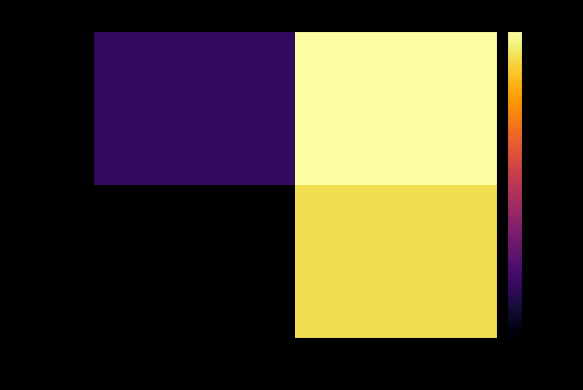

At direction, list the series in order from largest to smallest.

6c1dc6b3…, 0918349d…